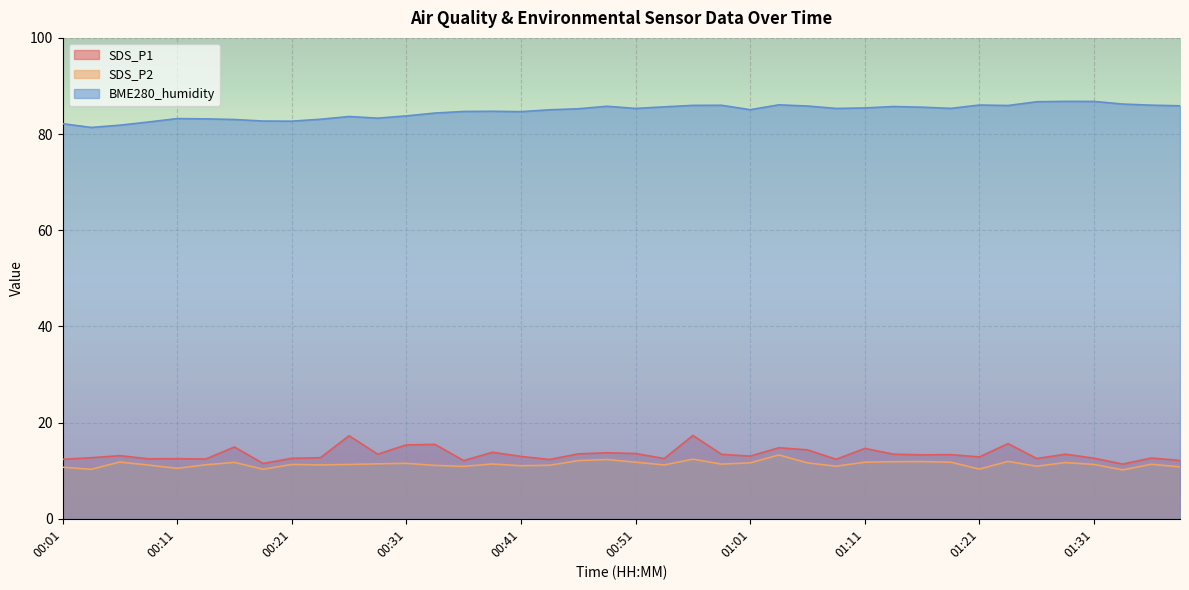

What position from the left is 00:58?

24